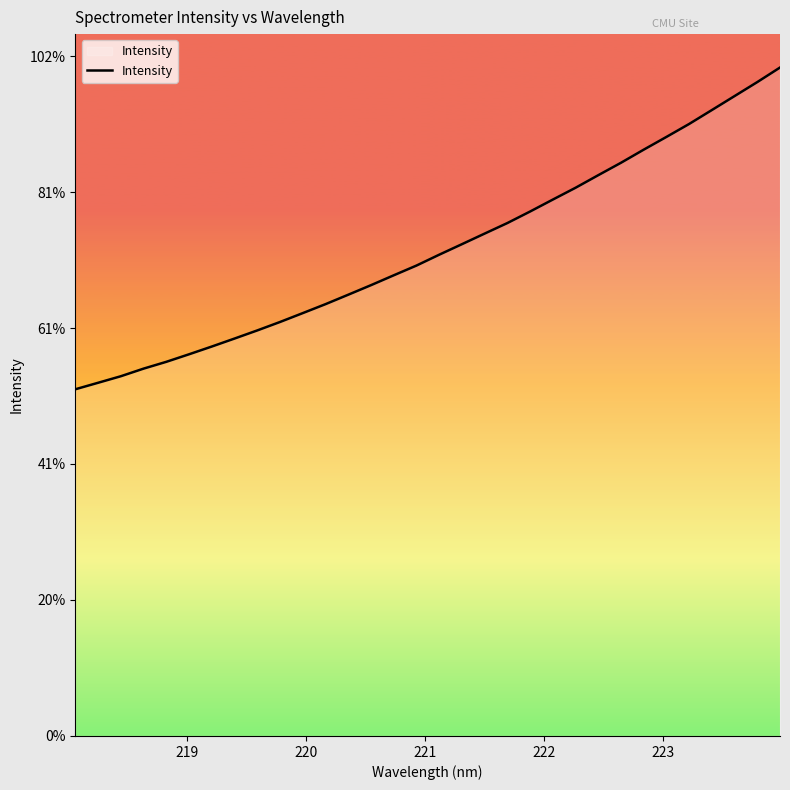

Does the chart have visible grid lines?

No